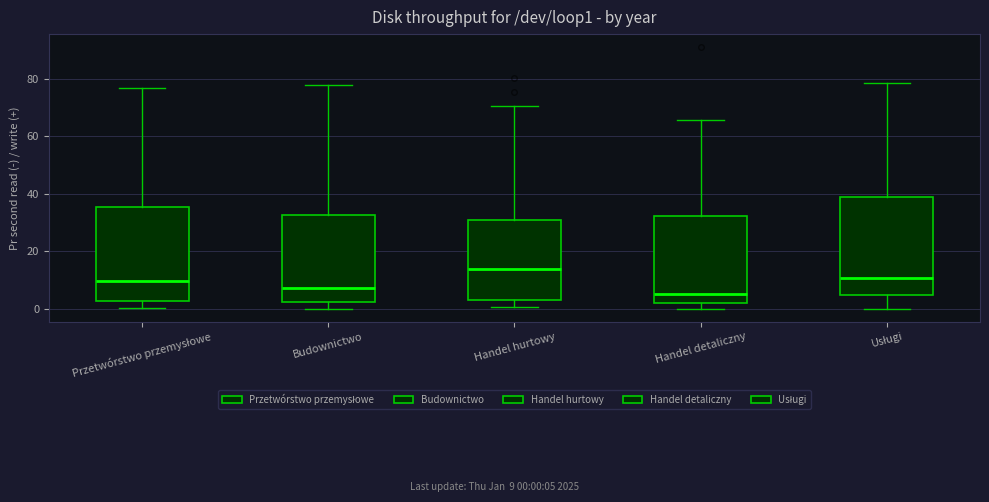

Which box's median line is the highest?

Handel hurtowy